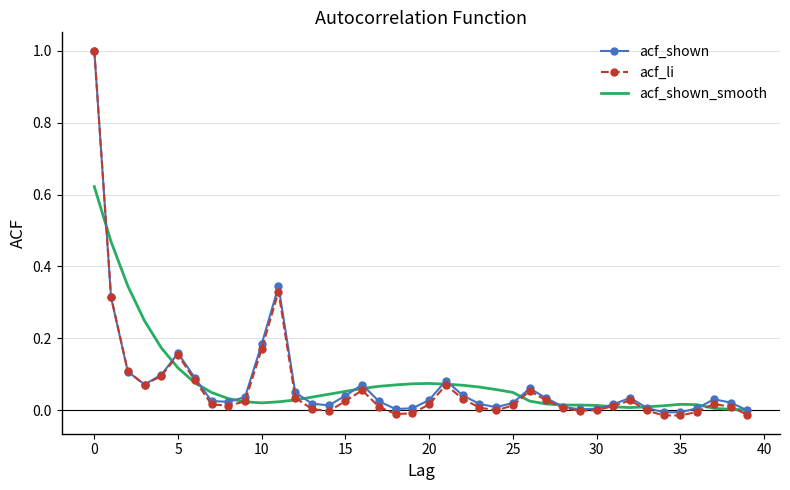

Which series has the widest spread of values?

acf_li